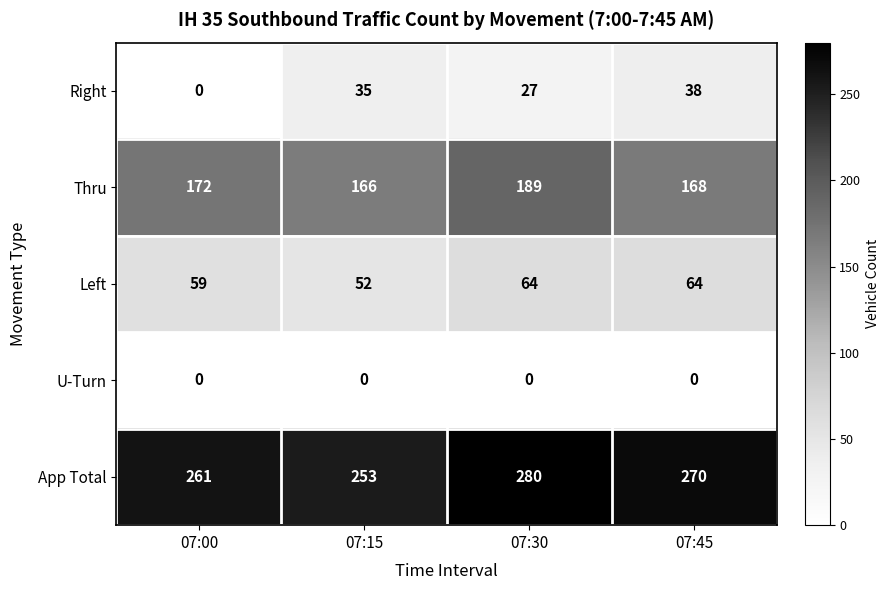

How many series are shown in this chart?

5